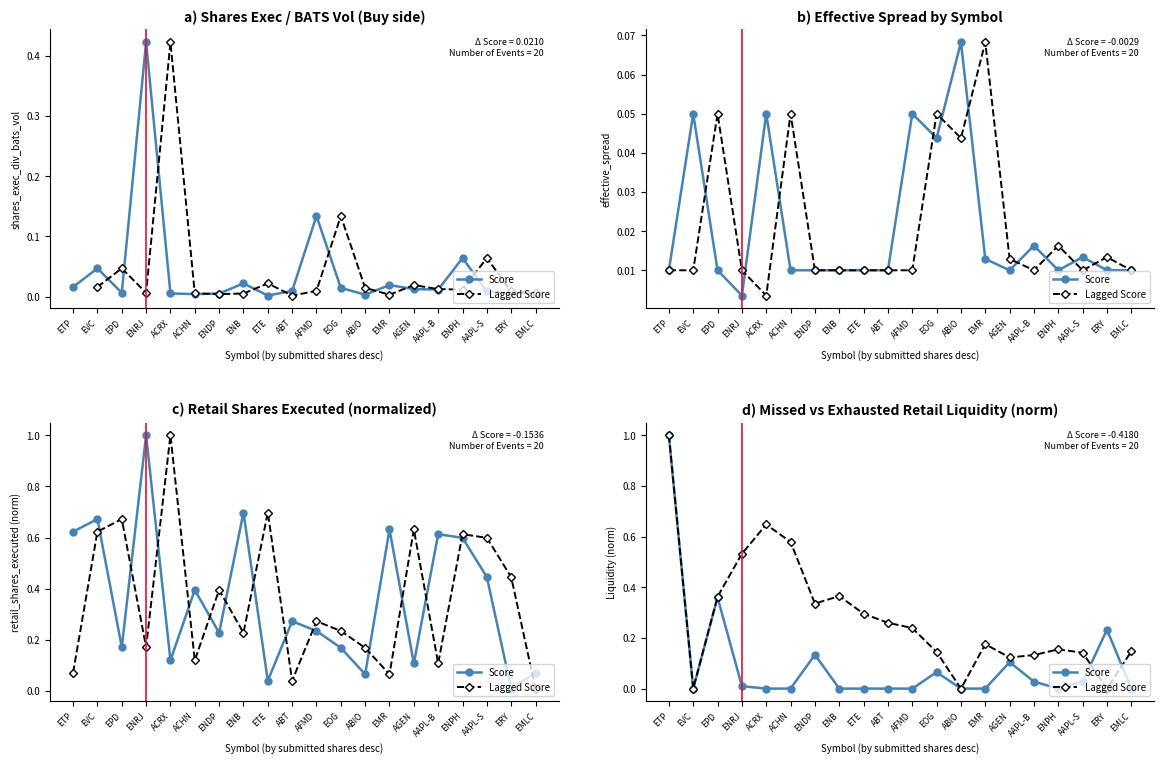

How many Lagged Score values are between 0 and 1?

20